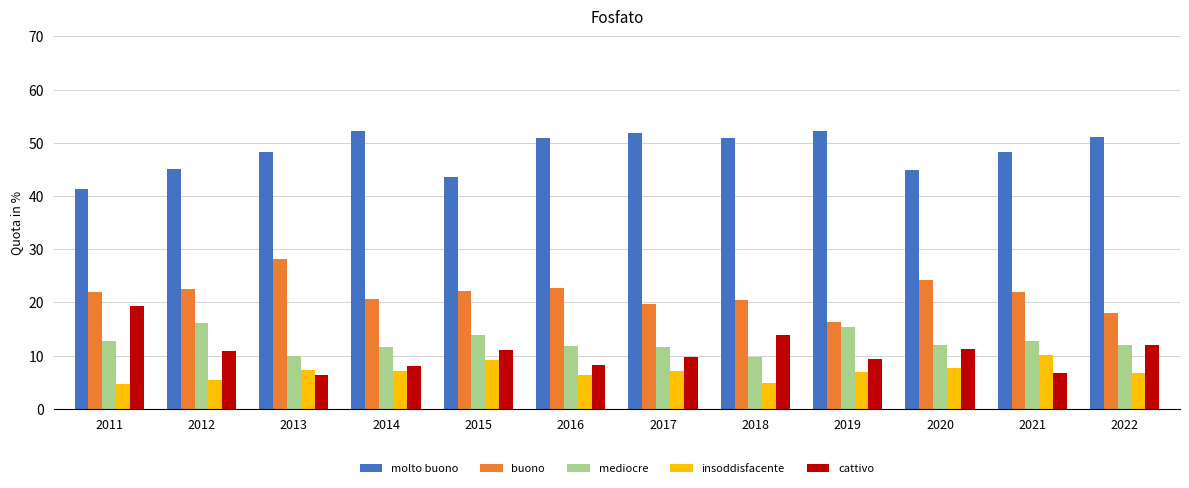

What is the value of the molto buono bar at the 11th from the left?

48.3